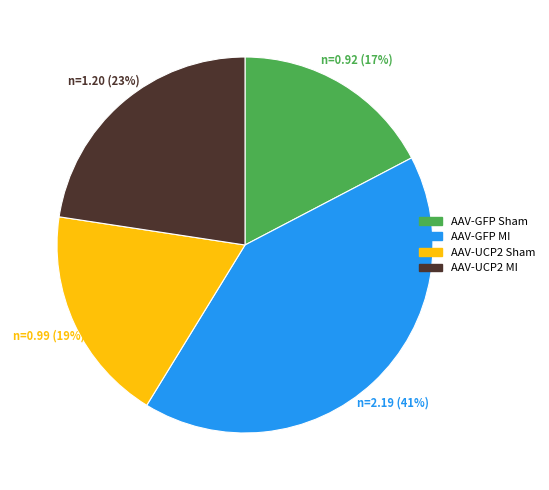

Which has a higher value, AAV-UCP2 Sham or AAV-GFP MI?

AAV-GFP MI